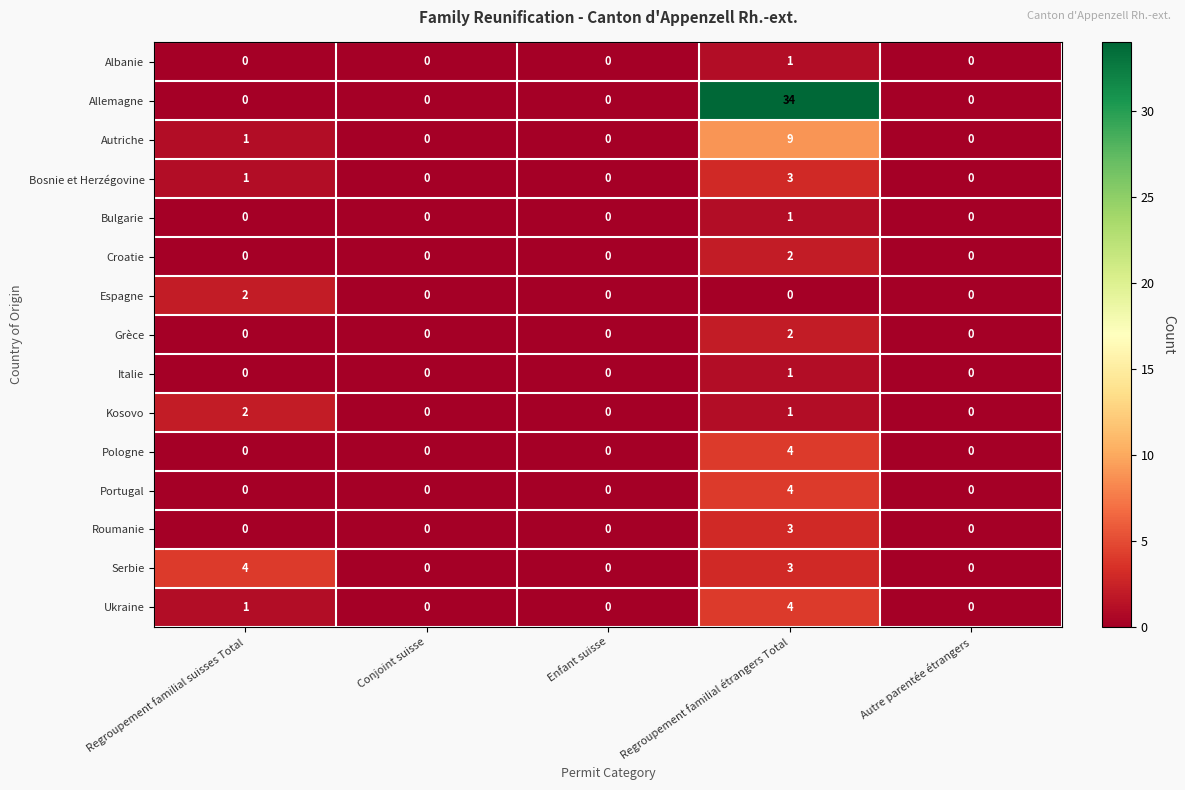

At how many categories does at least one series exceed 12?

1